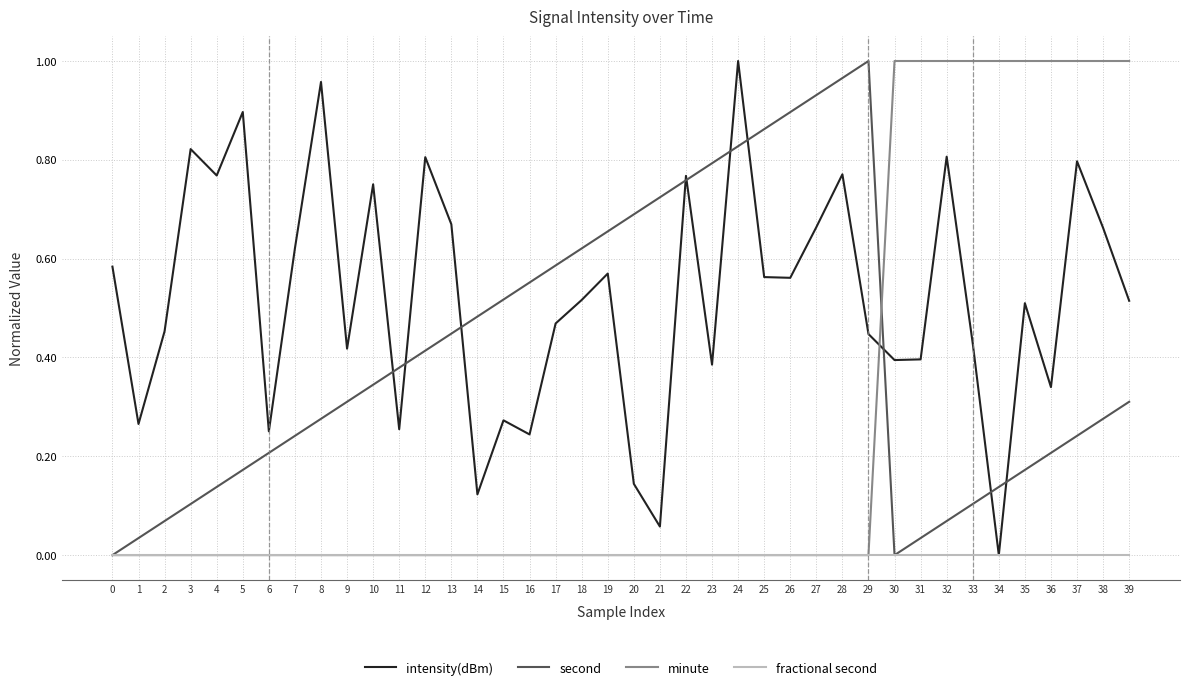

In second, how many points are lower than both neighbors (excluding endpoints)?

1